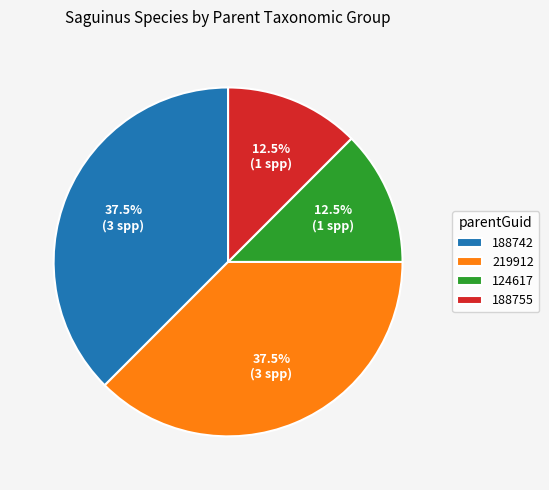

Does any single category account for the majority?

No